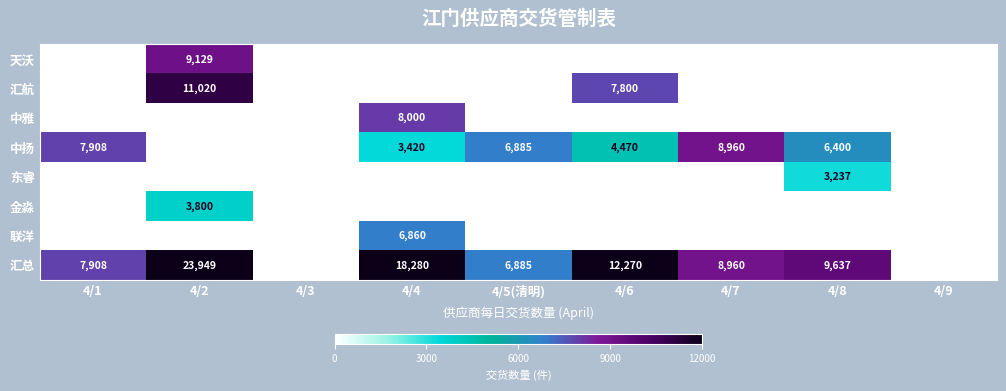

What is the greatest value displayed?

23949